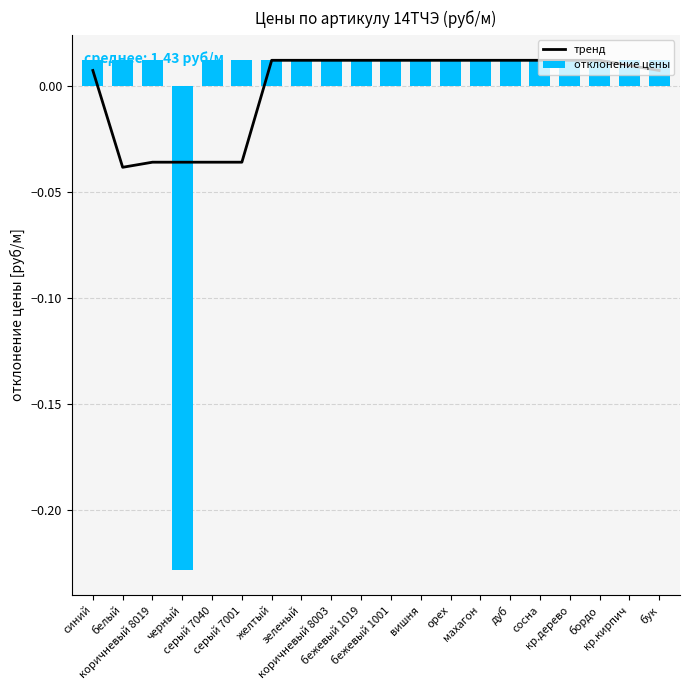

Is it true that отклонение цены equals 0.0 at сосна?

True